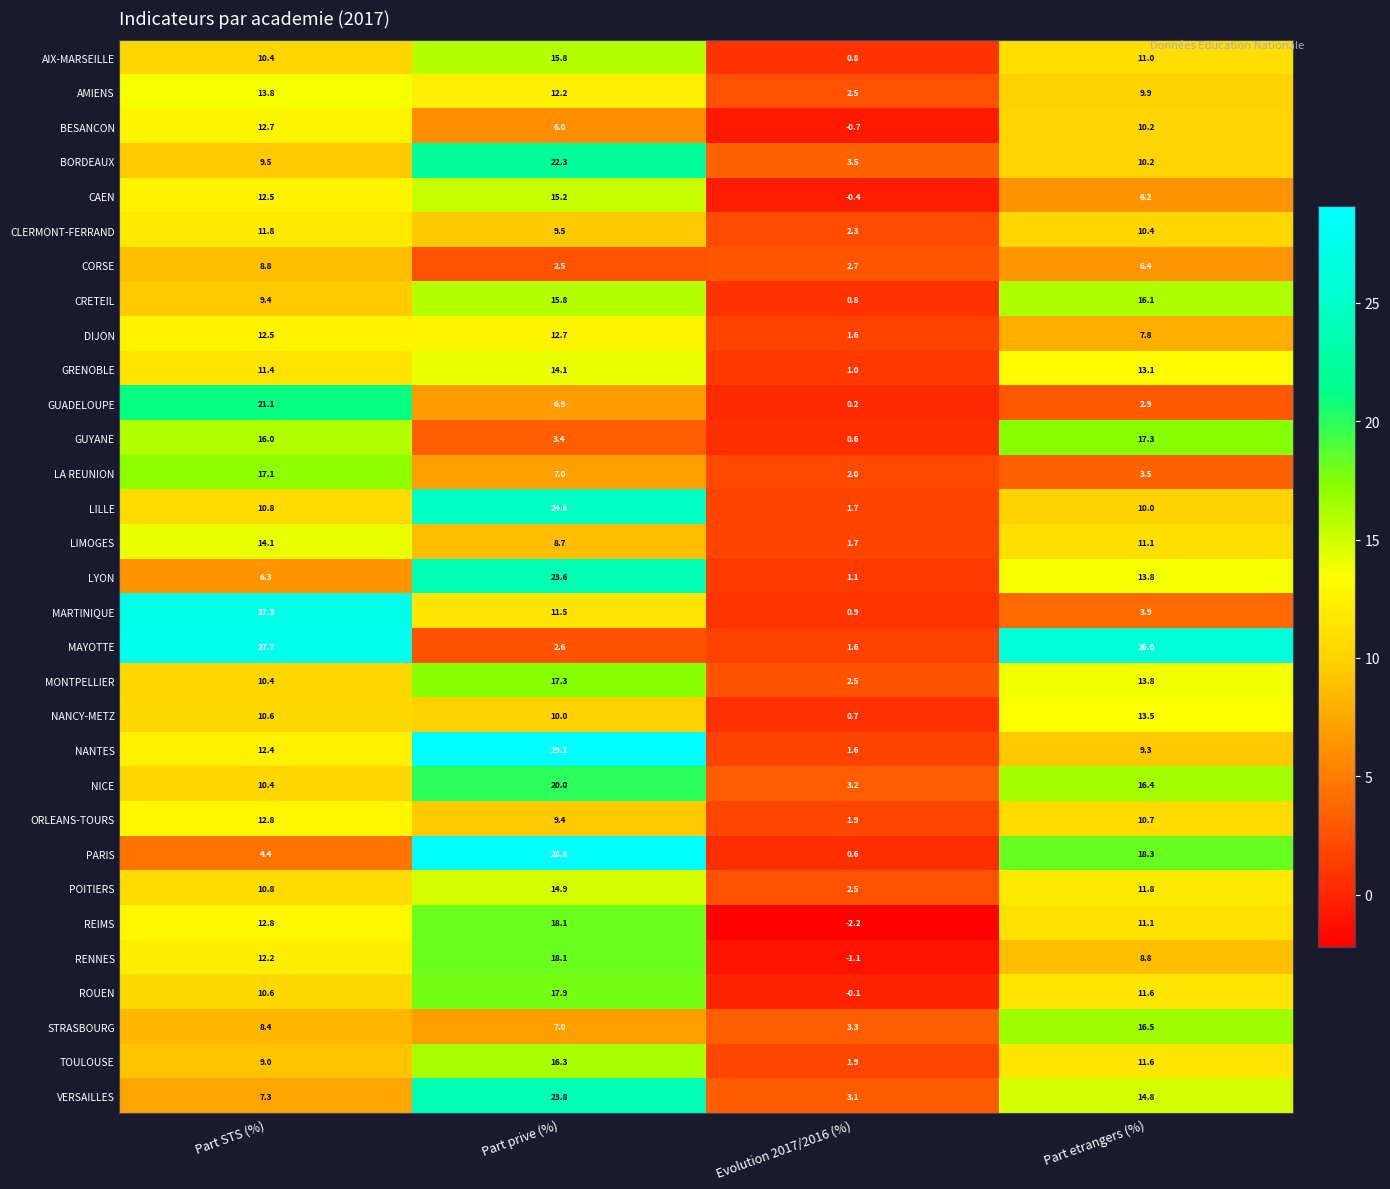

What is the highest value of the MONTPELLIER series?

17.3